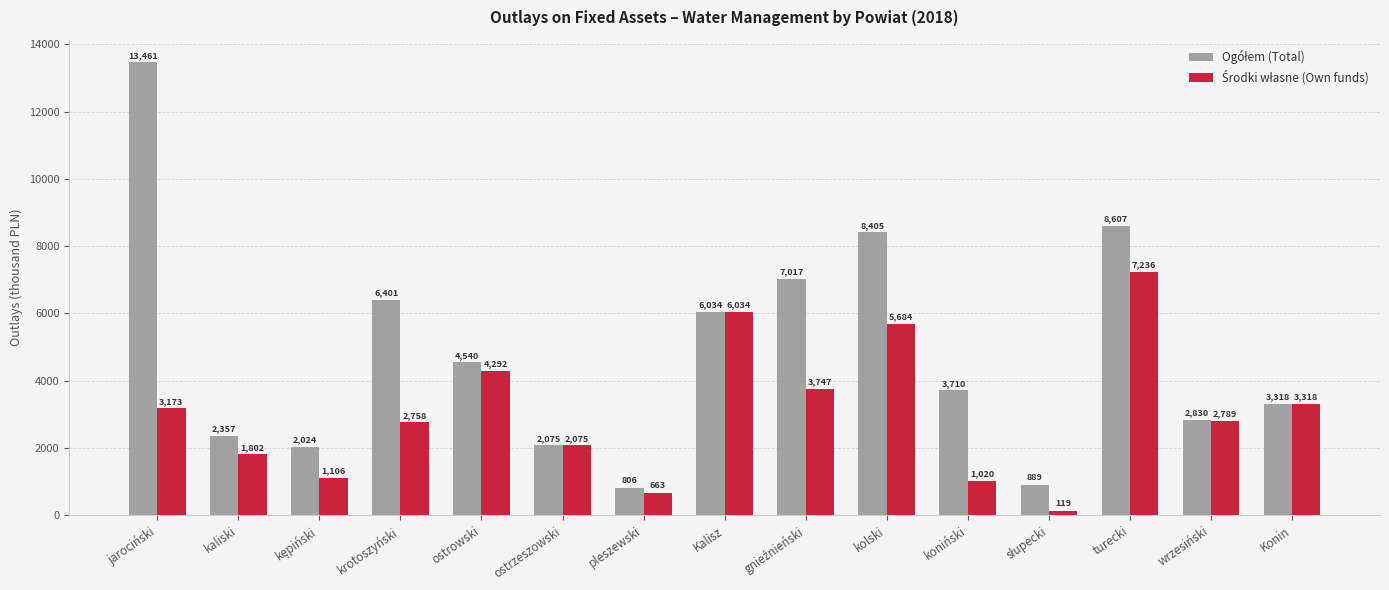

Are the bars horizontal?

No